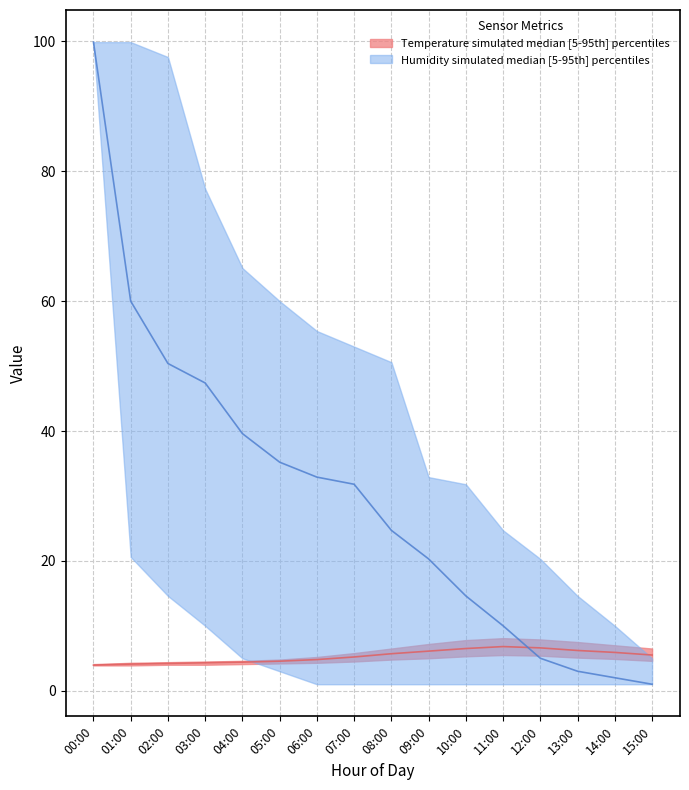

Reading left to right, list all the values displayed in this chart.

temp_upper: 00:00=4.1	01:00=4.3	02:00=4.4	03:00=4.5	04:00=4.6	05:00=4.8	06:00=5.2	07:00=5.8	08:00=6.5	09:00=7.2	10:00=7.8	11:00=8.1	12:00=7.9	13:00=7.5	14:00=7.0	15:00=6.5
temp_median: 00:00=4.0	01:00=4.1	02:00=4.2	03:00=4.3	04:00=4.4	05:00=4.5	06:00=4.8	07:00=5.2	08:00=5.7	09:00=6.1	10:00=6.5	11:00=6.8	12:00=6.6	13:00=6.2	14:00=5.9	15:00=5.5
temp_lower: 00:00=3.9	01:00=3.9	02:00=4.0	03:00=4.0	04:00=4.1	05:00=4.2	06:00=4.3	07:00=4.5	08:00=4.8	09:00=5.0	10:00=5.3	11:00=5.5	12:00=5.4	13:00=5.1	14:00=4.9	15:00=4.6
hum_upper: 00:00=99.9	01:00=99.9	02:00=97.6	03:00=77.3	04:00=65.1	05:00=60.0	06:00=55.4	07:00=53.0	08:00=50.6	09:00=32.9	10:00=31.8	11:00=24.7	12:00=20.3	13:00=14.6	14:00=10.0	15:00=5.0
hum_median: 00:00=99.9	01:00=60.0	02:00=50.4	03:00=47.4	04:00=39.6	05:00=35.2	06:00=32.9	07:00=31.8	08:00=24.7	09:00=20.3	10:00=14.6	11:00=10.0	12:00=5.0	13:00=3.0	14:00=2.0	15:00=1.0
hum_lower: 00:00=99.9	01:00=20.6	02:00=14.6	03:00=10.0	04:00=5.0	05:00=3.0	06:00=1.0	07:00=1.0	08:00=1.0	09:00=1.0	10:00=1.0	11:00=1.0	12:00=1.0	13:00=1.0	14:00=1.0	15:00=1.0